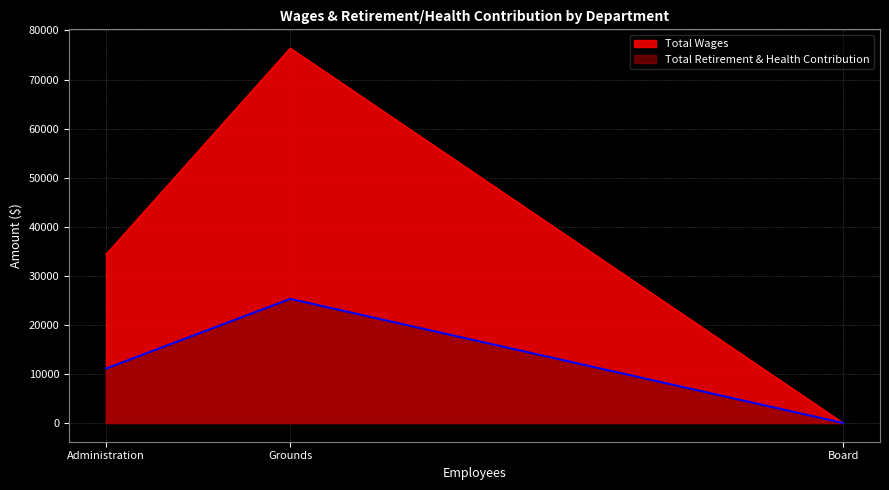

Does the chart have visible grid lines?

Yes